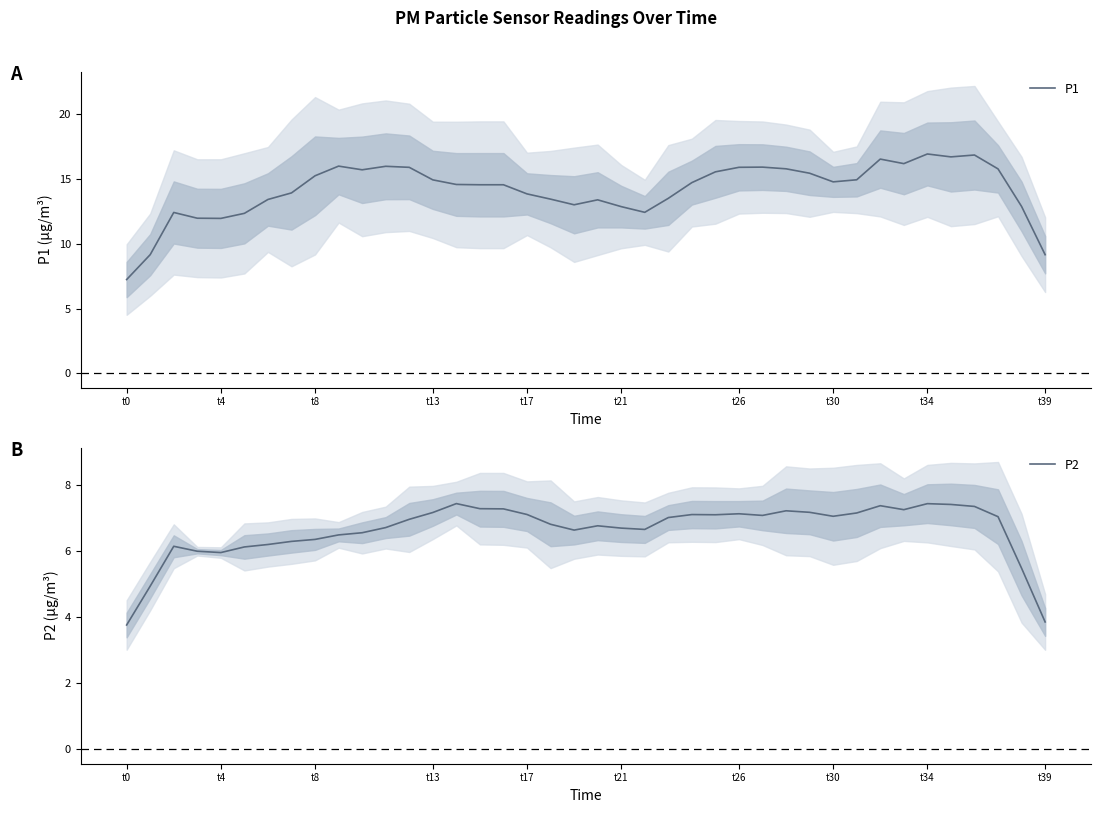

The P1 series shows 15.7 at 10. True or false?

True